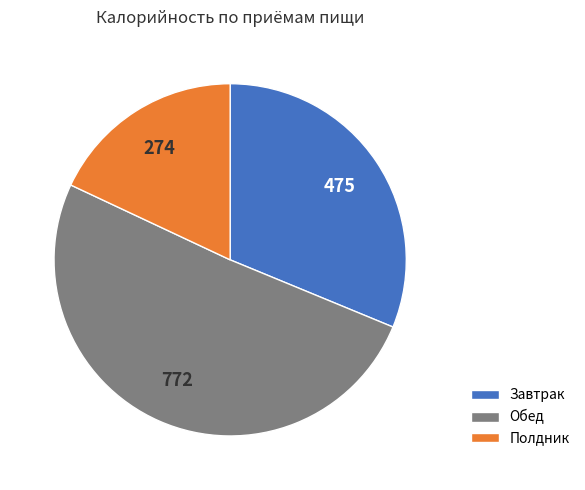

What is the largest slice in the pie chart?

Обед